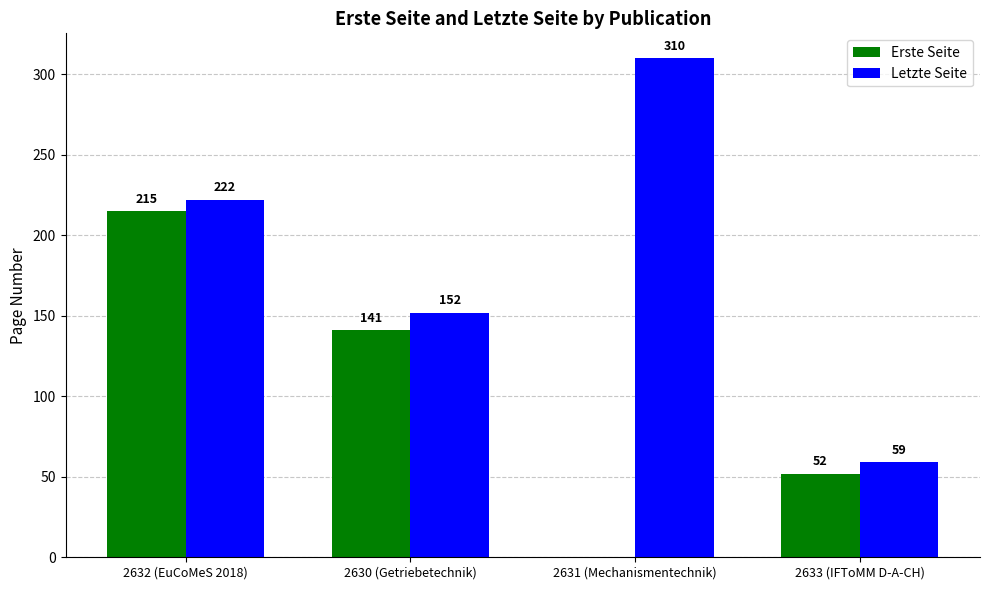

Which category has the highest value in the Letzte Seite series?

2631 (Mechanismentechnik)